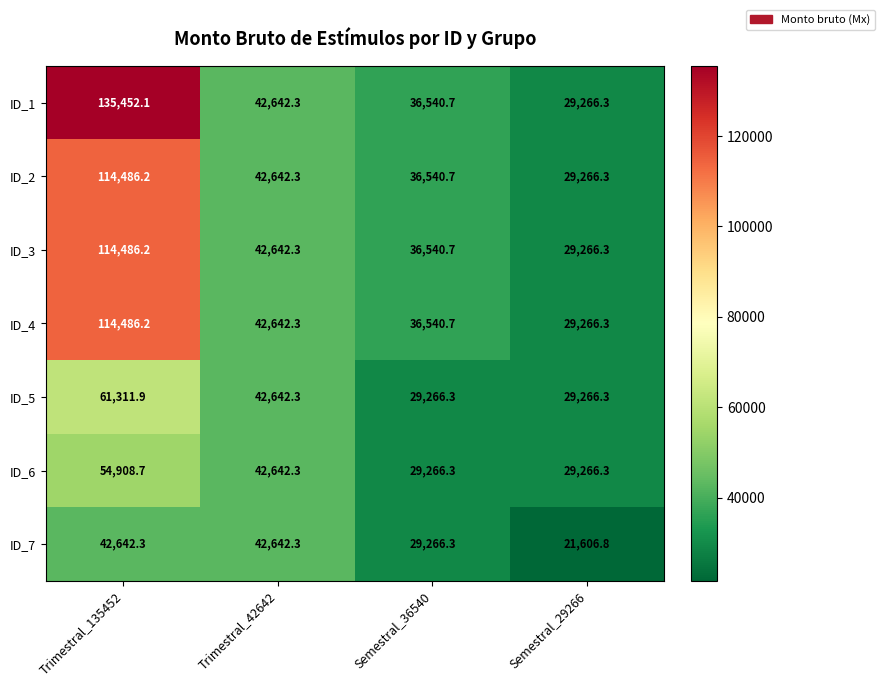

Which series has the widest spread of values?

ID_1